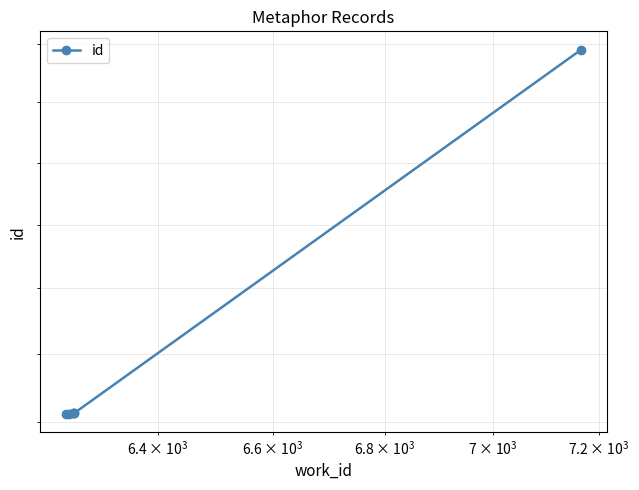

How many lines are shown in the chart?

1